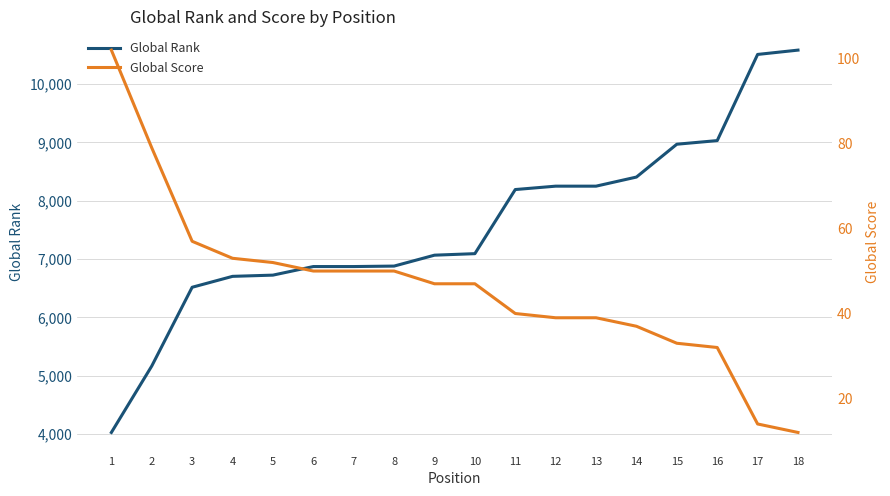

Rank the series by their average value, from lowest to highest.

Global Score, Global Rank